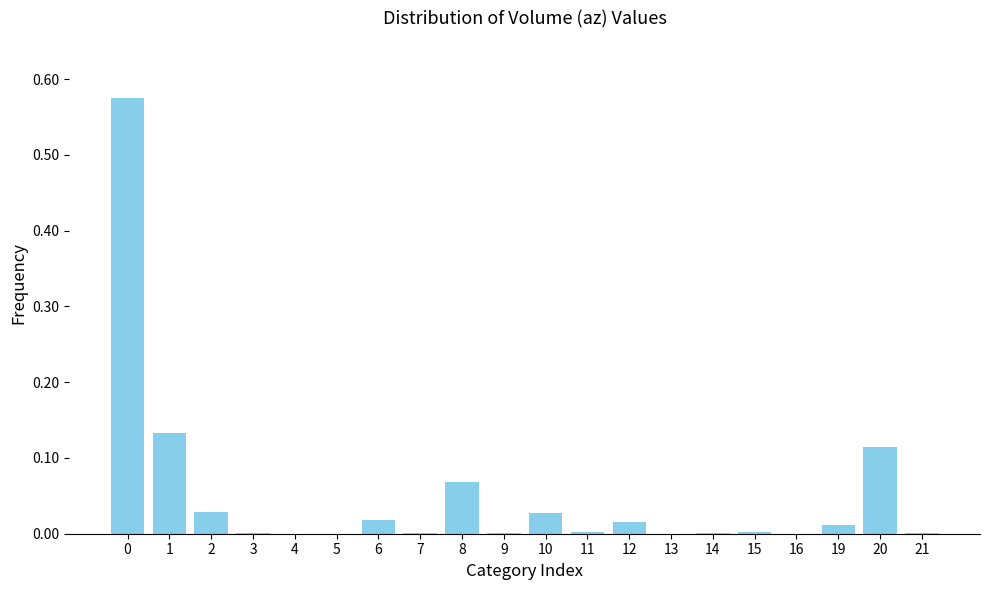

What is the sum of all values?

1.0